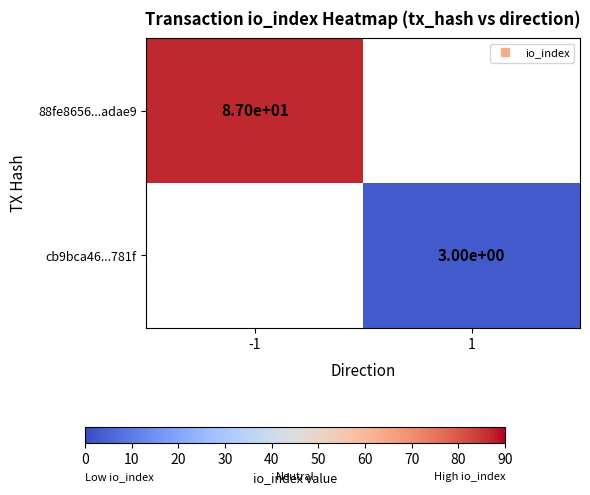

Rank the series by their average value, from highest to lowest.

88fe8656...adae9, cb9bca46...781f